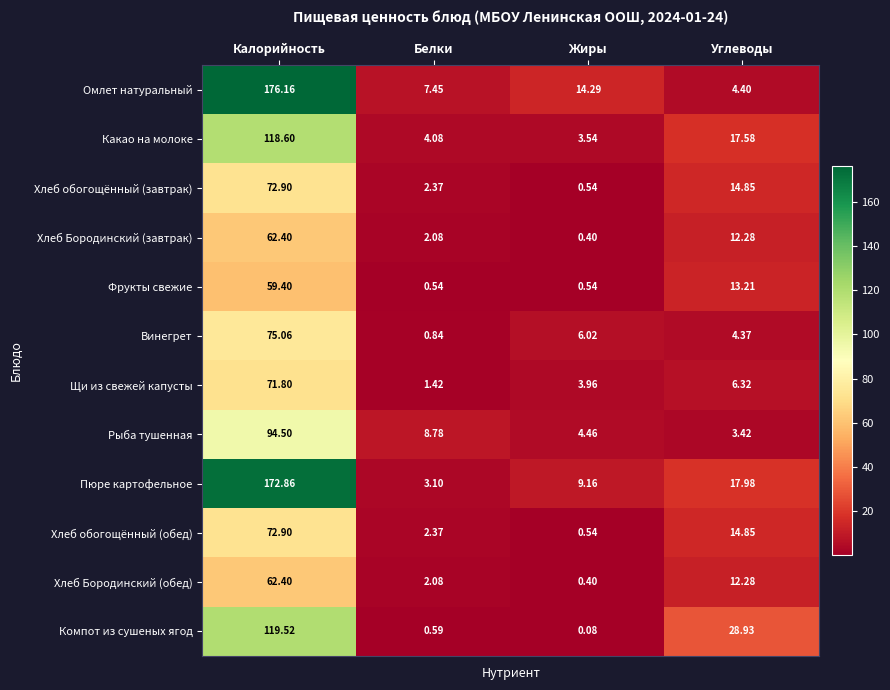

Which series has the widest spread of values?

Омлет натуральный